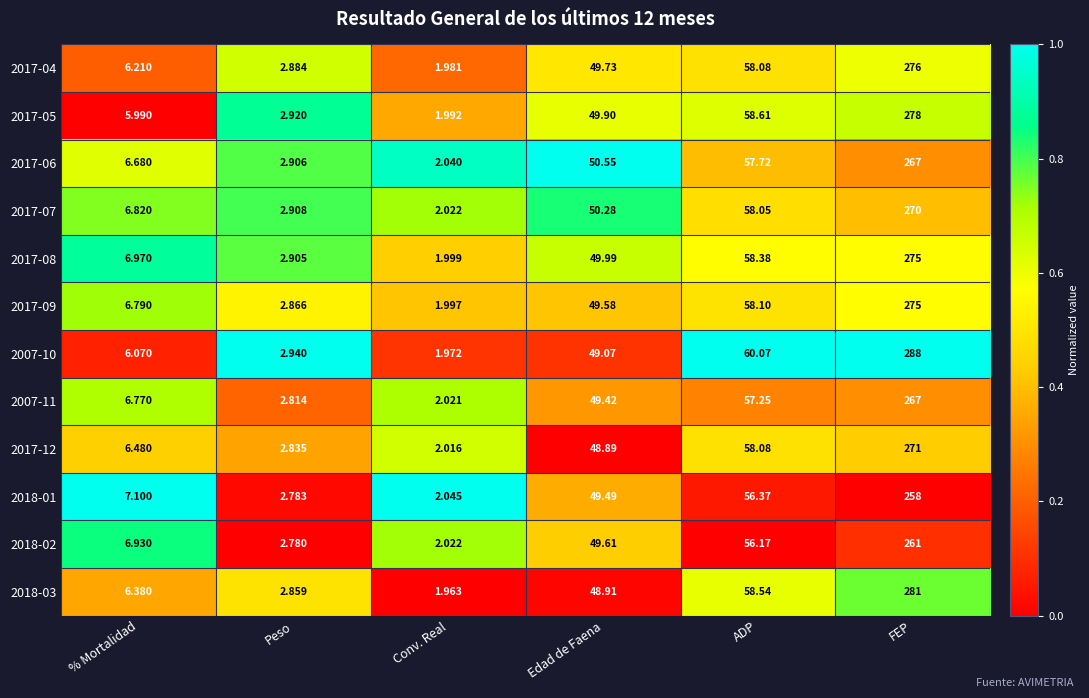

Which category has the highest value in the 2017-09 series?

FEP